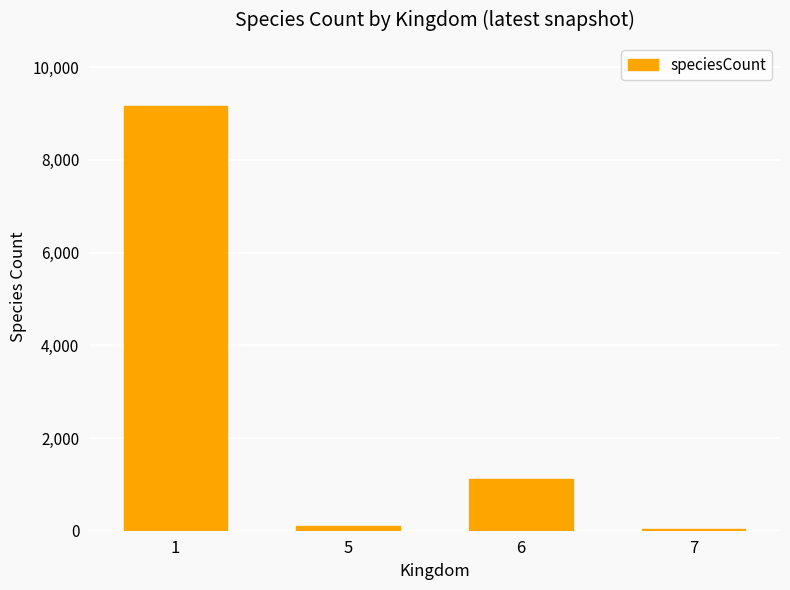

Reading left to right, list all the values displayed in this chart.

9152	106	1115	28